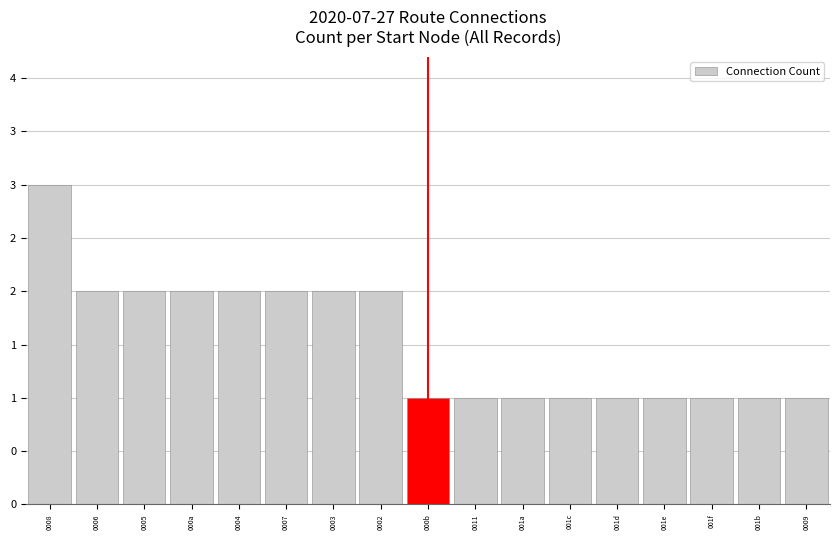

True or false: the data shows 1 at 001f.

False